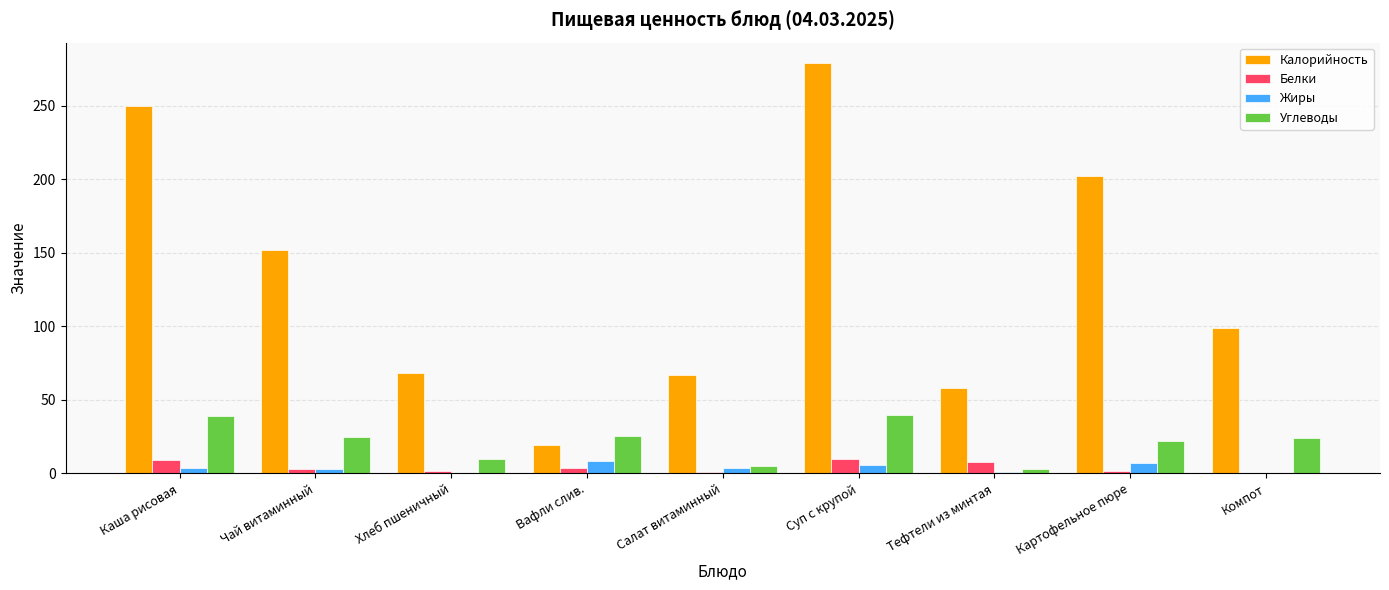

Which series changed the most between Каша рисовая and Суп с крупой?

Калорийность